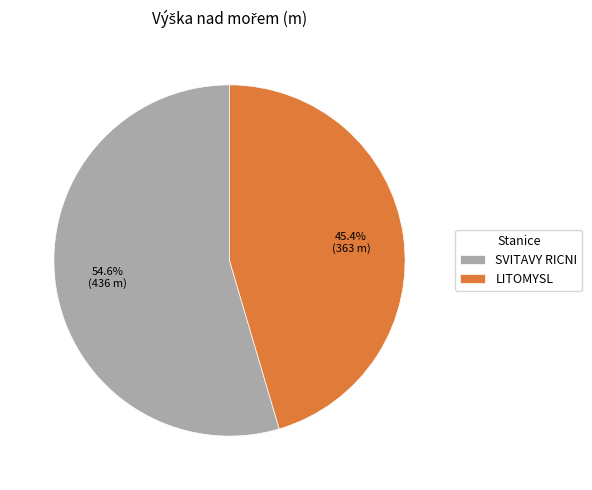

Which slice is the largest?

SVITAVY RICNI